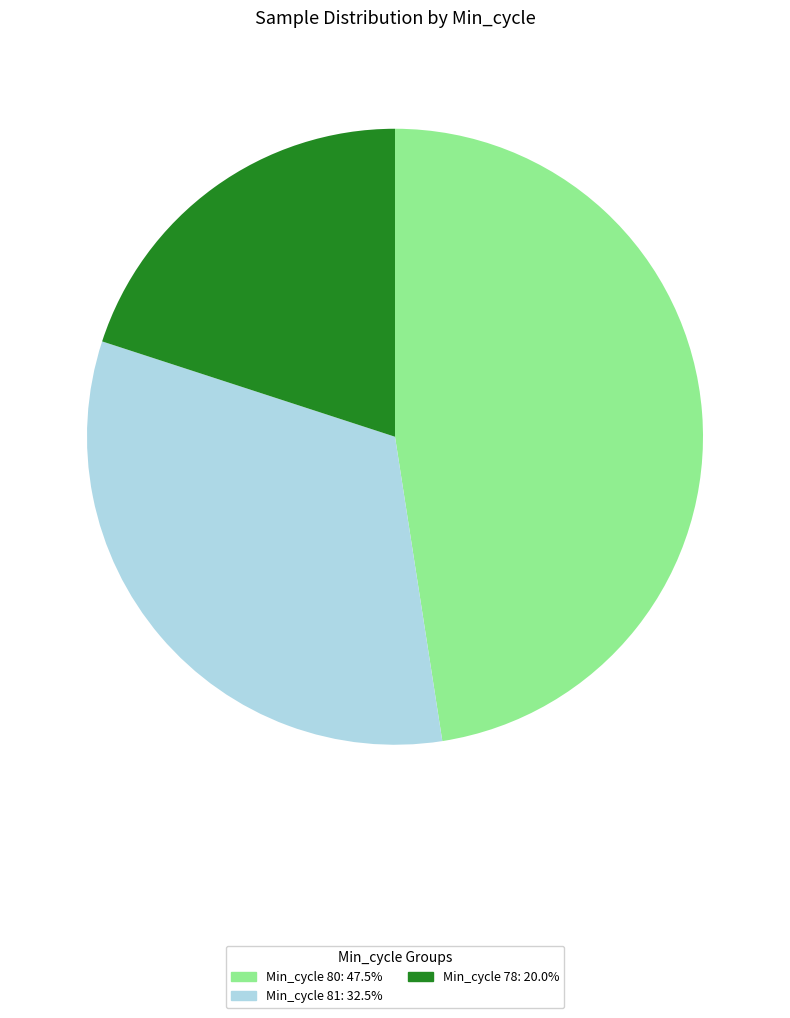

Is there any slice that represents more than half of the pie?

No